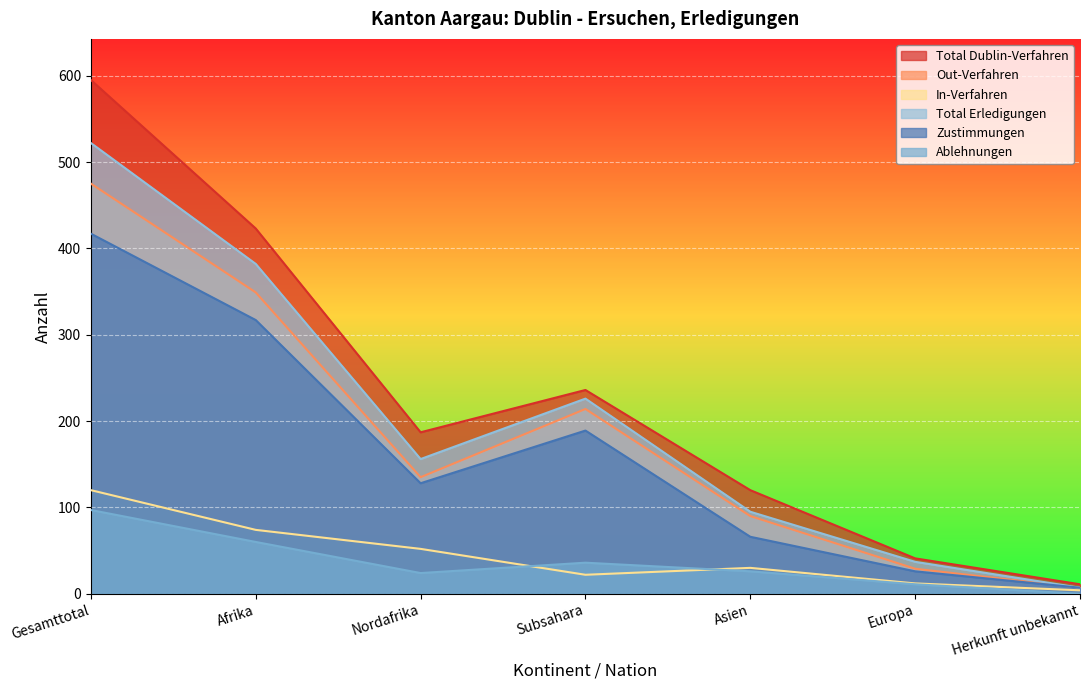

True or false: Total Erledigungen and Total Dublin-Verfahren intersect in this chart.

False